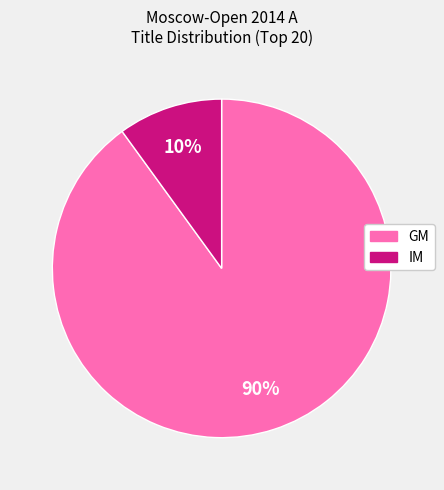

The GM slice represents 90% of the pie. True or false?

True